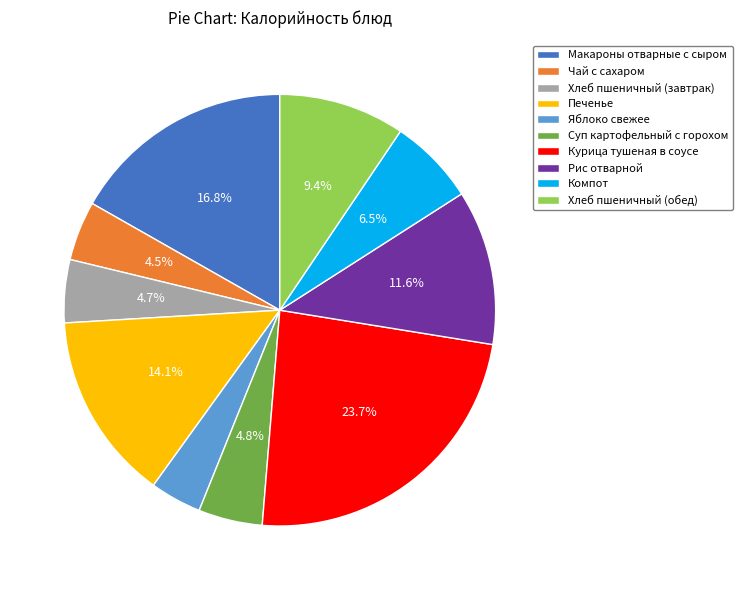

What is the ratio of the value at Хлеб пшеничный (завтрак) to the value at Рис отварной?

0.4